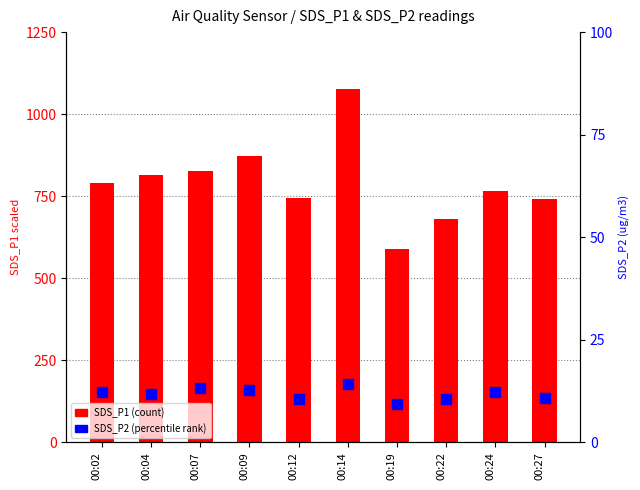

Which series has the largest total across all categories?

SDS_P1 (scaled)